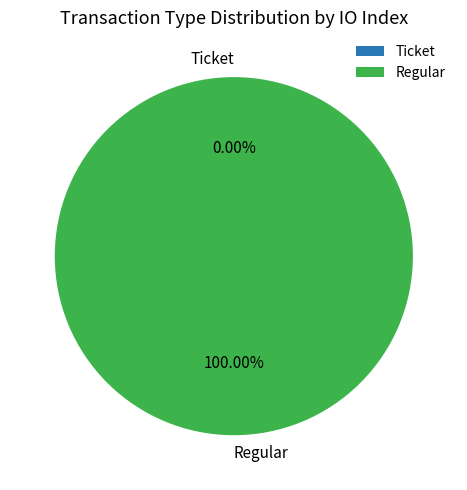

What is the largest slice in the pie chart?

Regular